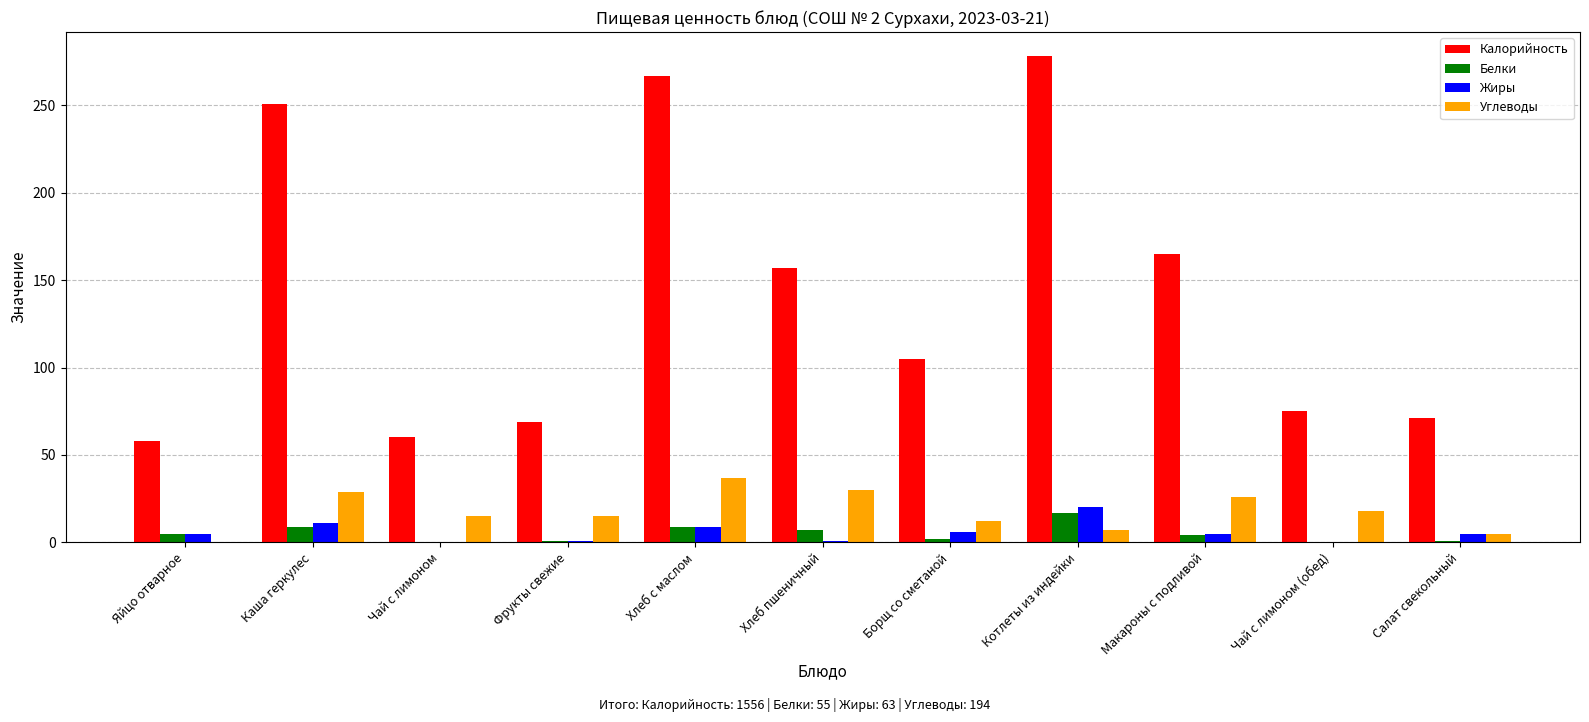

Is the value of Углеводы at Котлеты из индейки greater than the value of Калорийность at Чай с лимоном (обед)?

No